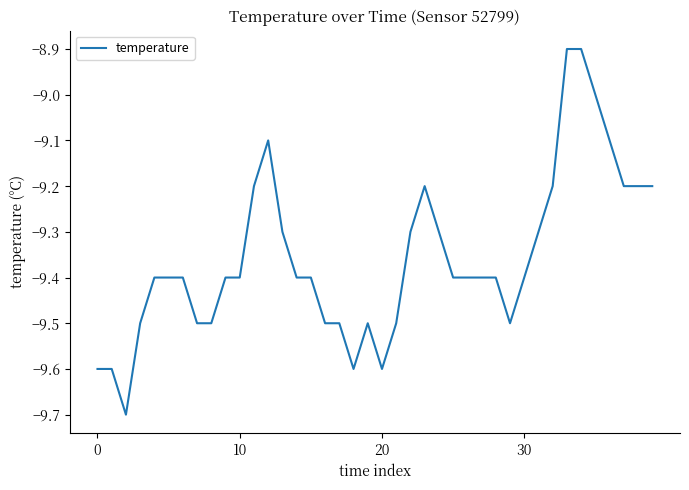

How many lines are shown in the chart?

1